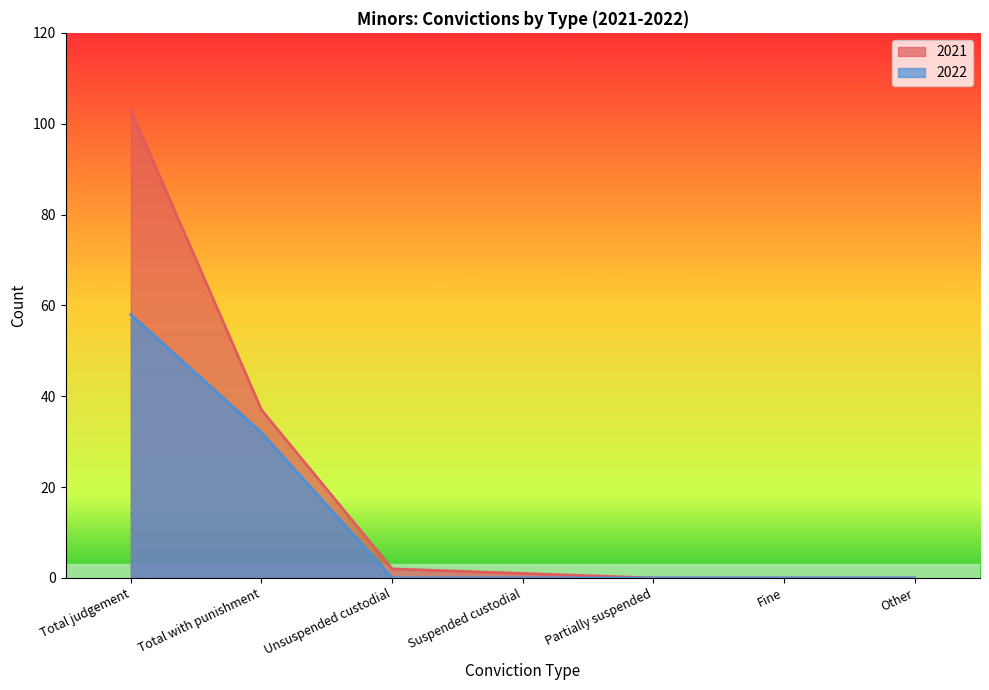

Is the value of 2022 at Total with punishment greater than the value of 2021 at Other?

Yes